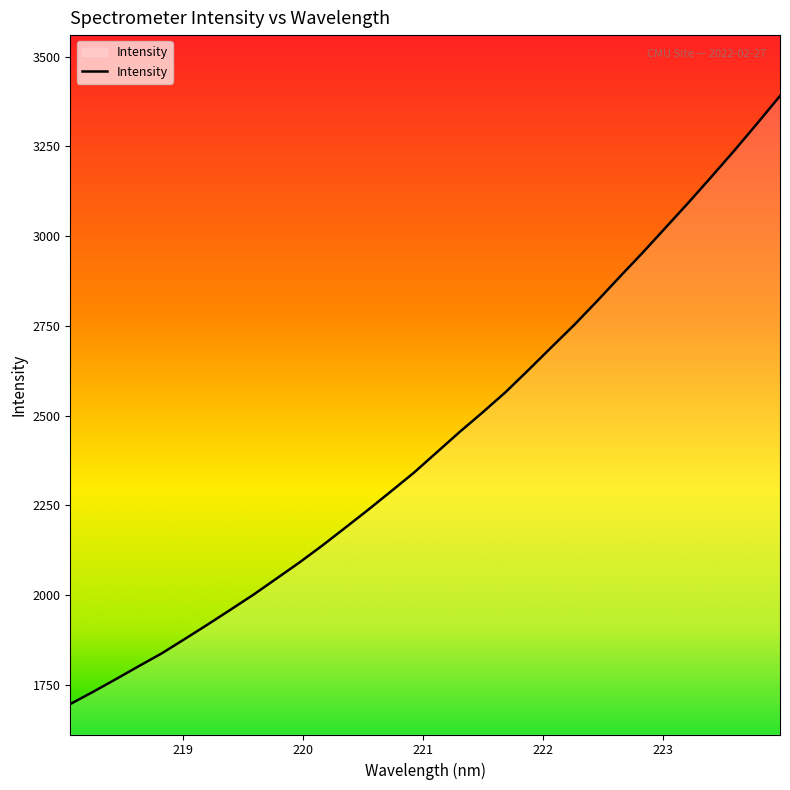

Does the chart display data point markers on the line(s)?

No